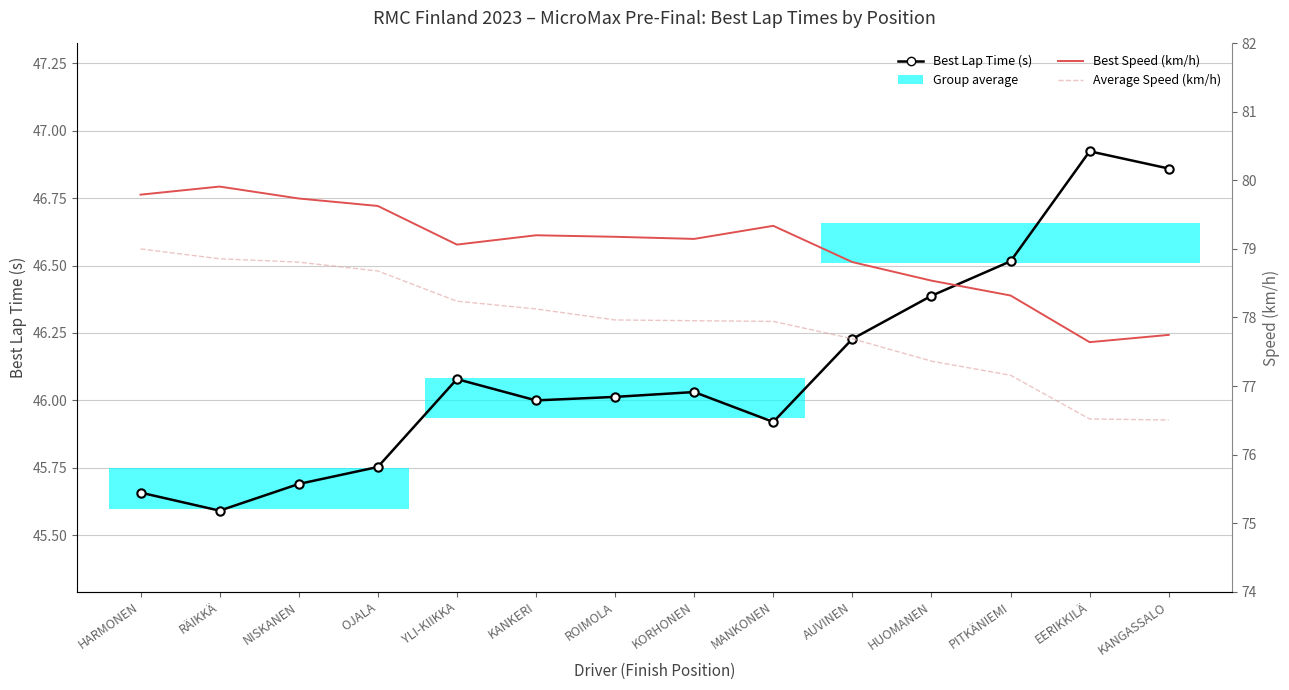

What is the difference between the highest and lowest values at KANGASSALO?

30.9